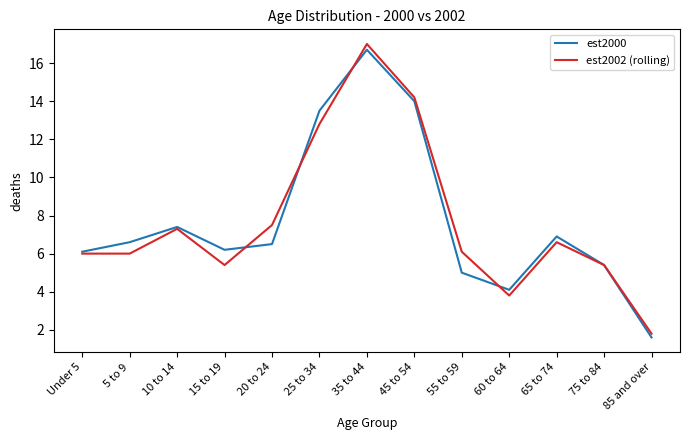

Is it true that est2000 equals 6.2 at 15 to 19?

True